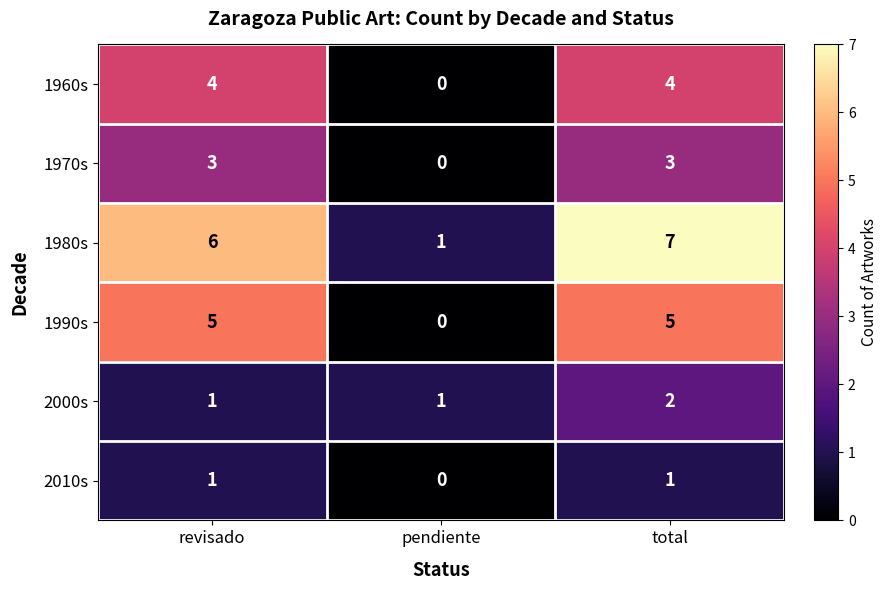

At which category does the chart reach its minimum across all series?

pendiente